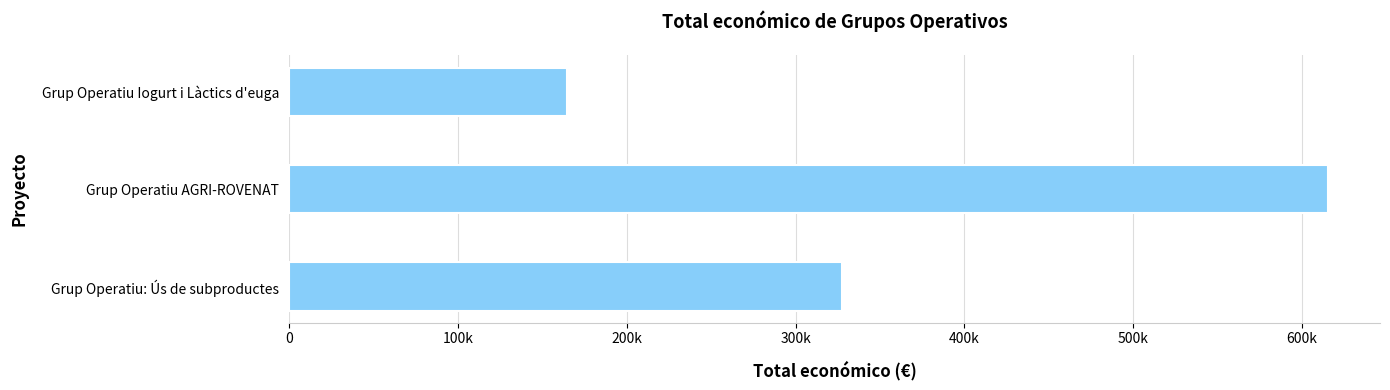

Where is the data nearest to the value 389987?

Grup Operatiu: Ús de subproductes